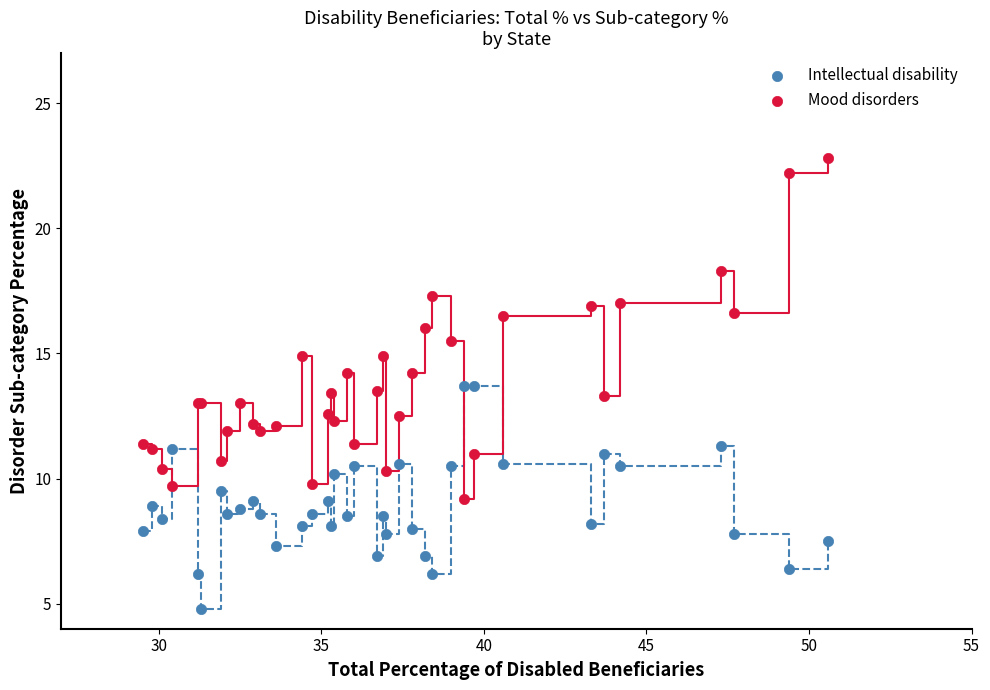

Which series contains the highest Y value?

Mood disorders